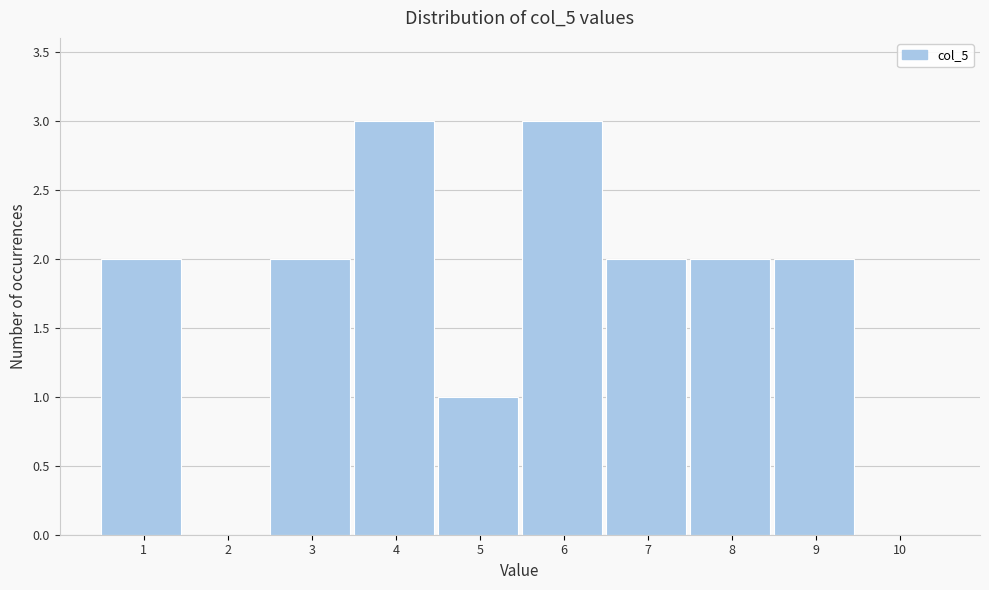

Reading right to left, list all the values displayed in this chart.

10=0	9=2	8=2	7=2	6=3	5=1	4=3	3=2	2=0	1=2